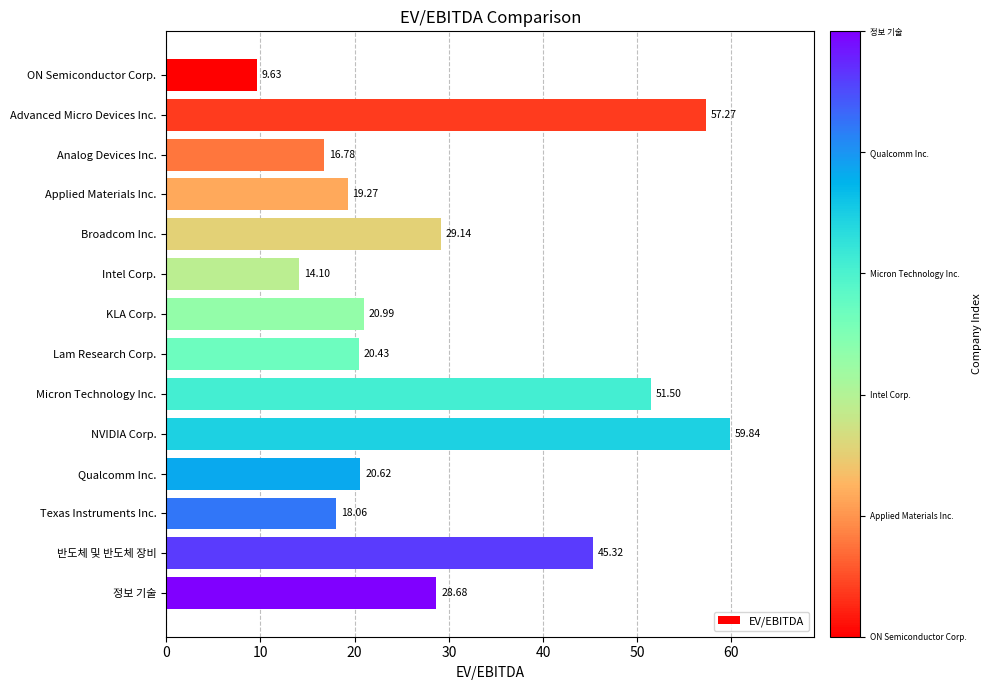

Which has a higher value, Texas Instruments Inc. or Applied Materials Inc.?

Applied Materials Inc.